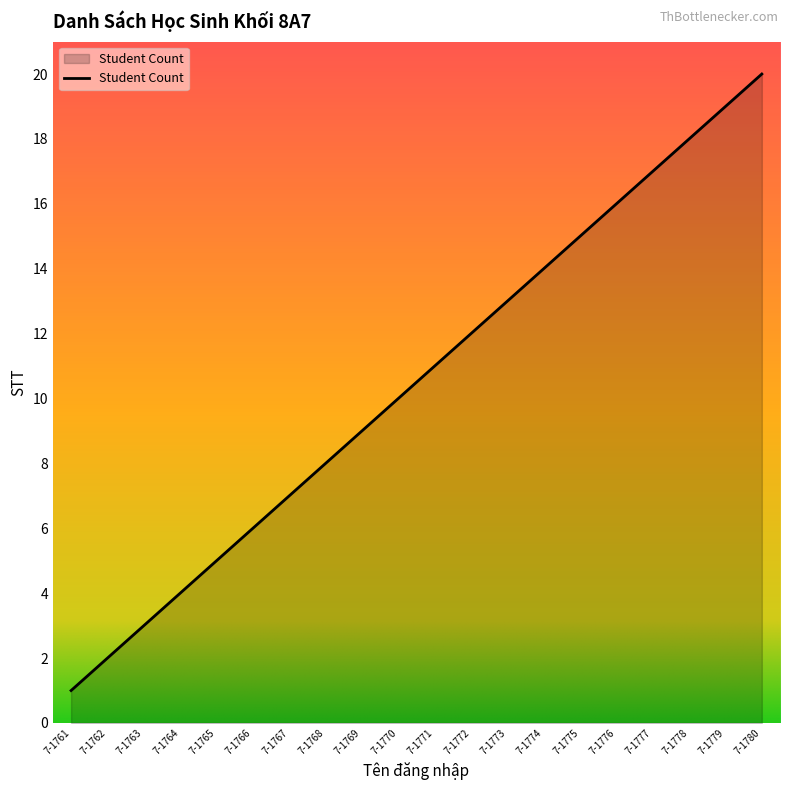

Reading right to left, extract all data points from this chart.

7-1780=20	7-1779=19	7-1778=18	7-1777=17	7-1776=16	7-1775=15	7-1774=14	7-1773=13	7-1772=12	7-1771=11	7-1770=10	7-1769=9	7-1768=8	7-1767=7	7-1766=6	7-1765=5	7-1764=4	7-1763=3	7-1762=2	7-1761=1